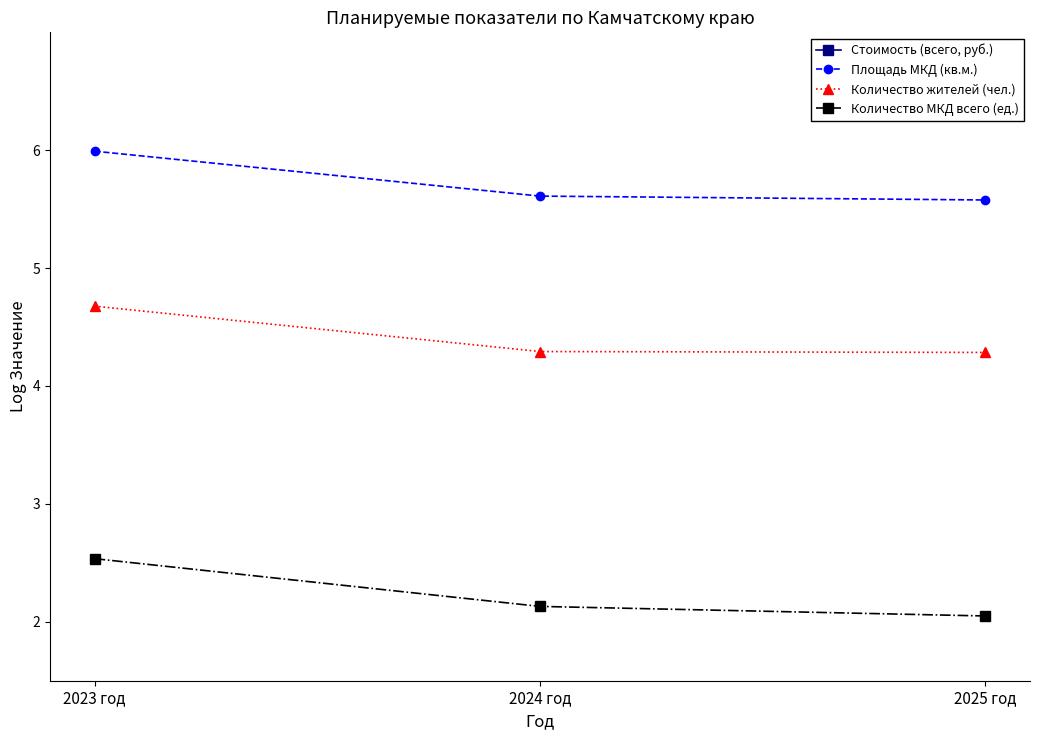

Reading right to left, what are all the values shown in this chart?

Стоимость (всего, руб.): 9.2	9.0	9.0
Площадь МКД (кв.м.): 5.6	5.6	6.0
Количество жителей (чел.): 4.3	4.3	4.7
Количество МКД всего (ед.): 2.0	2.1	2.5